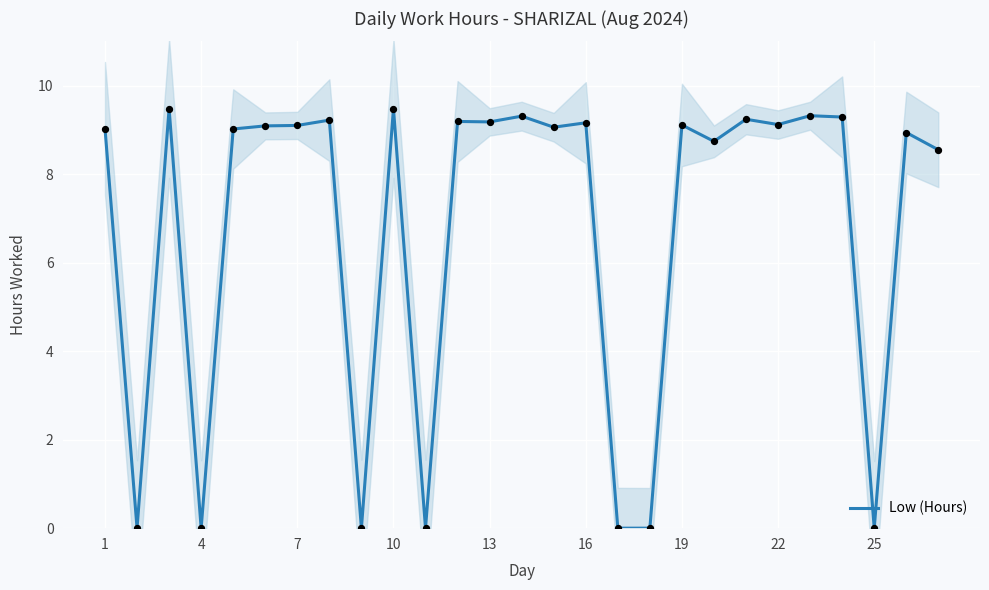

What is the highest value of the Low (Hours) series?

9.5